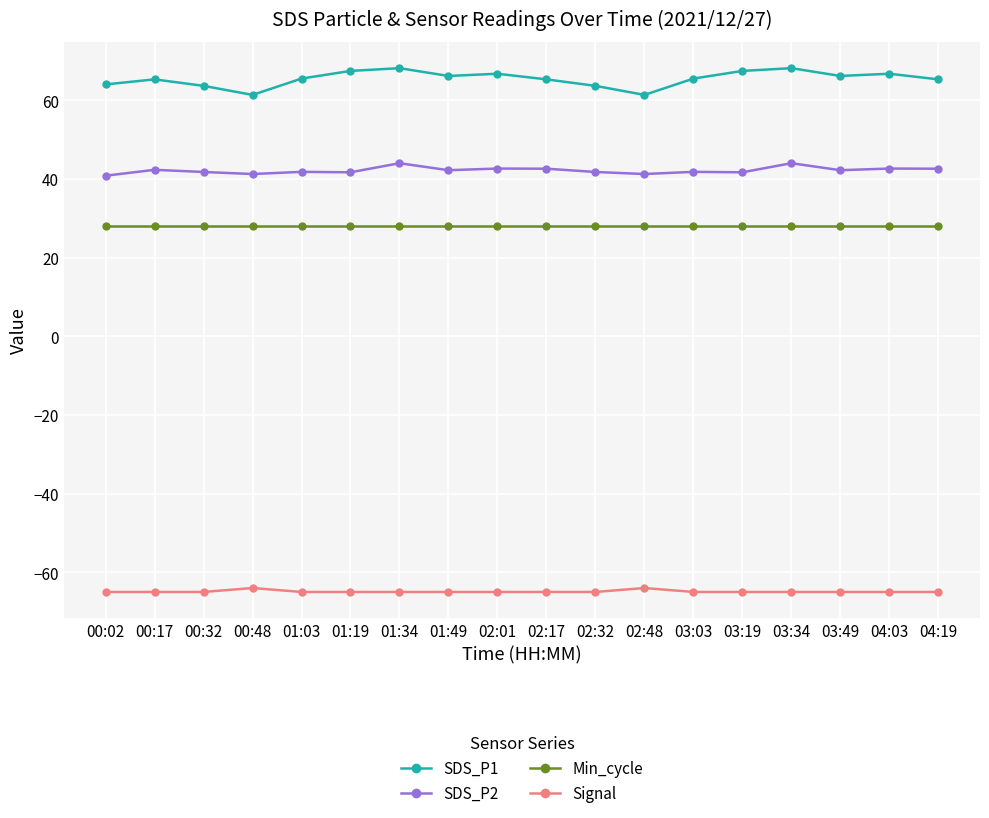

True or false: SDS_P1 and SDS_P2 intersect in this chart.

False